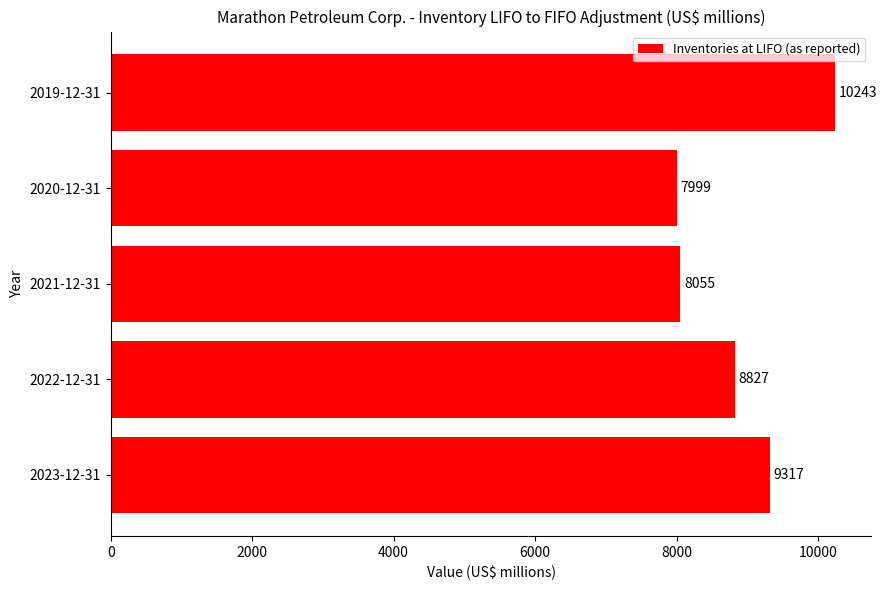

Rank the categories by value from lowest to highest.

2020-12-31, 2021-12-31, 2022-12-31, 2023-12-31, 2019-12-31